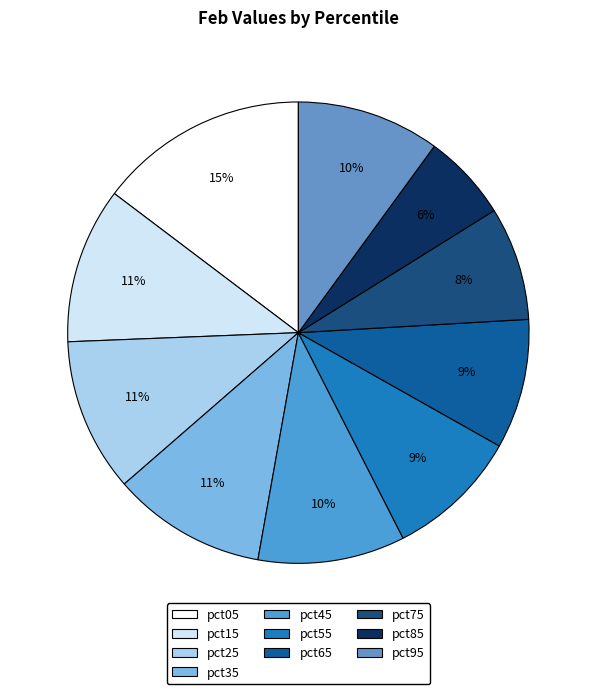

What is the smallest slice in the pie chart?

pct85